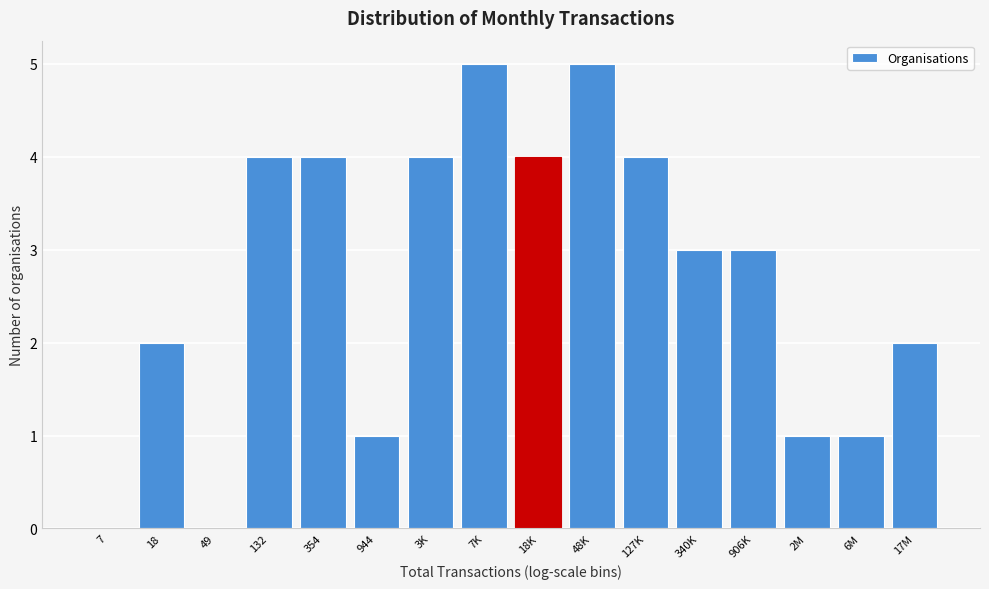

Reading left to right, extract all data points from this chart.

7=0	18=2	49=0	132=4	354=4	944=1	3K=4	7K=5	18K=4	48K=5	127K=4	340K=3	906K=3	2M=1	6M=1	17M=2